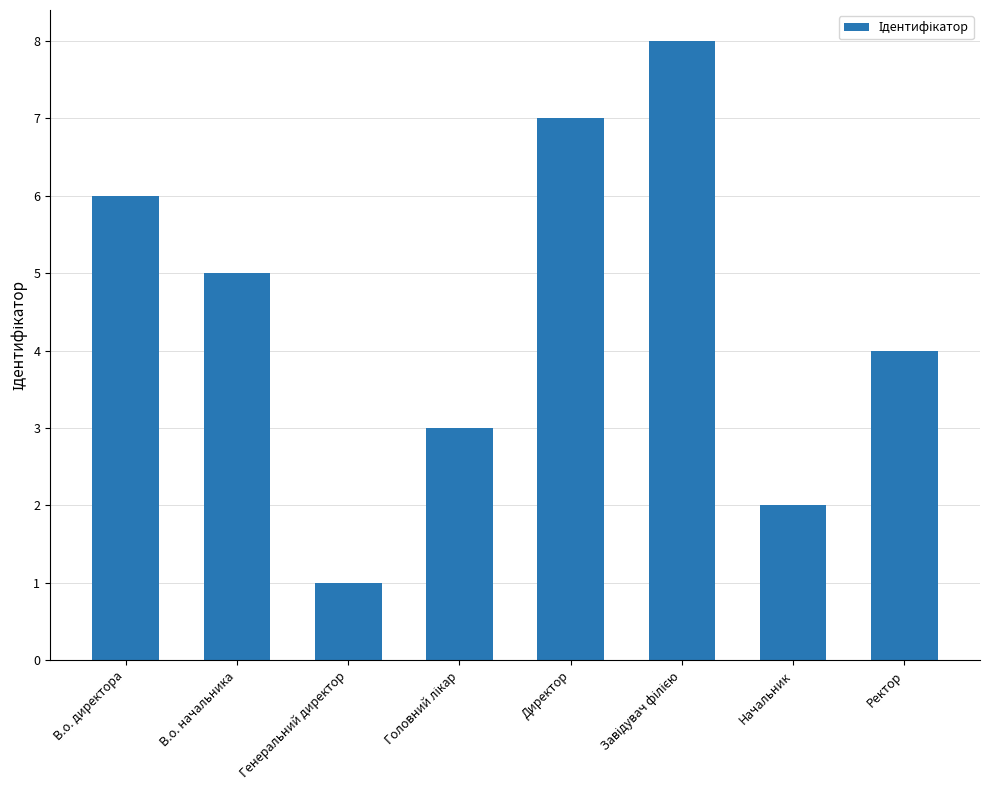

What is the sum of all values?

36